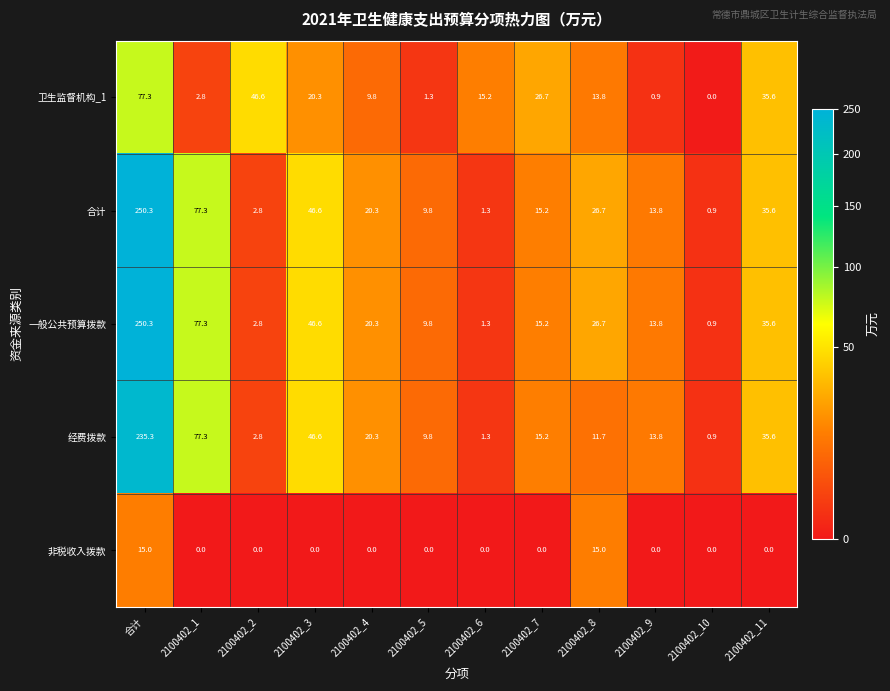

Read the 一般公共预算拨款 value at 2100402_7.

15.2